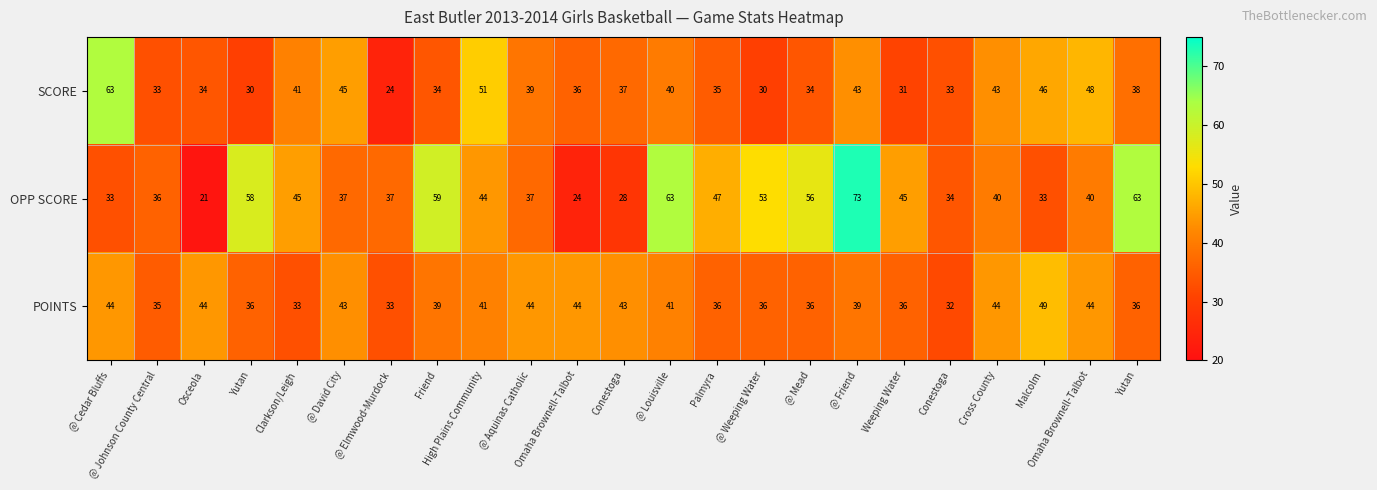

At how many categories does at least one series exceed 58?

5